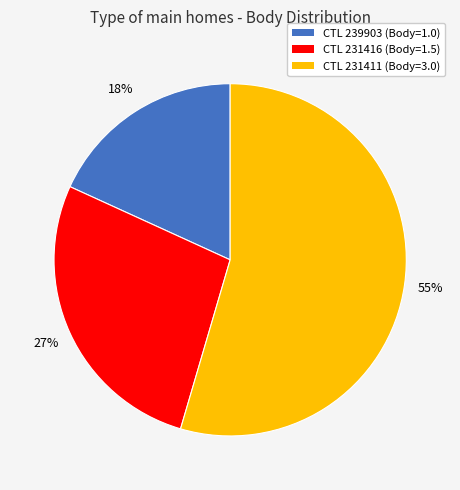

To the nearest percent, what is the average slice percentage?

33%